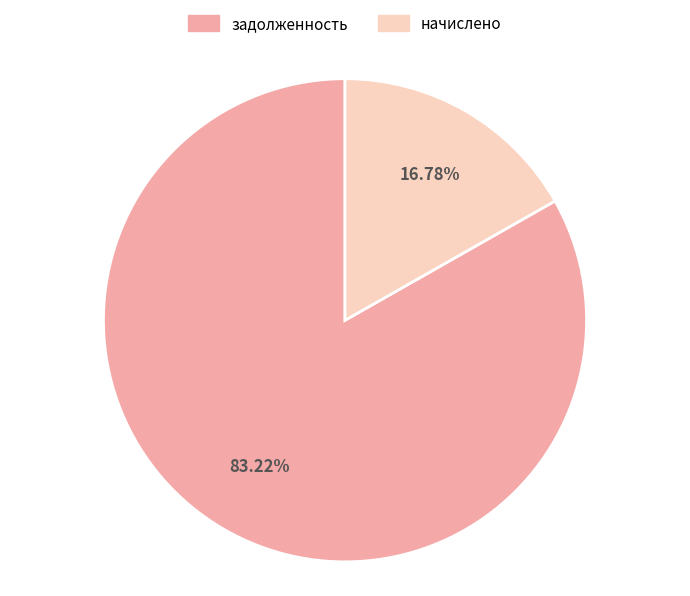

Count the number of slices in the pie.

2